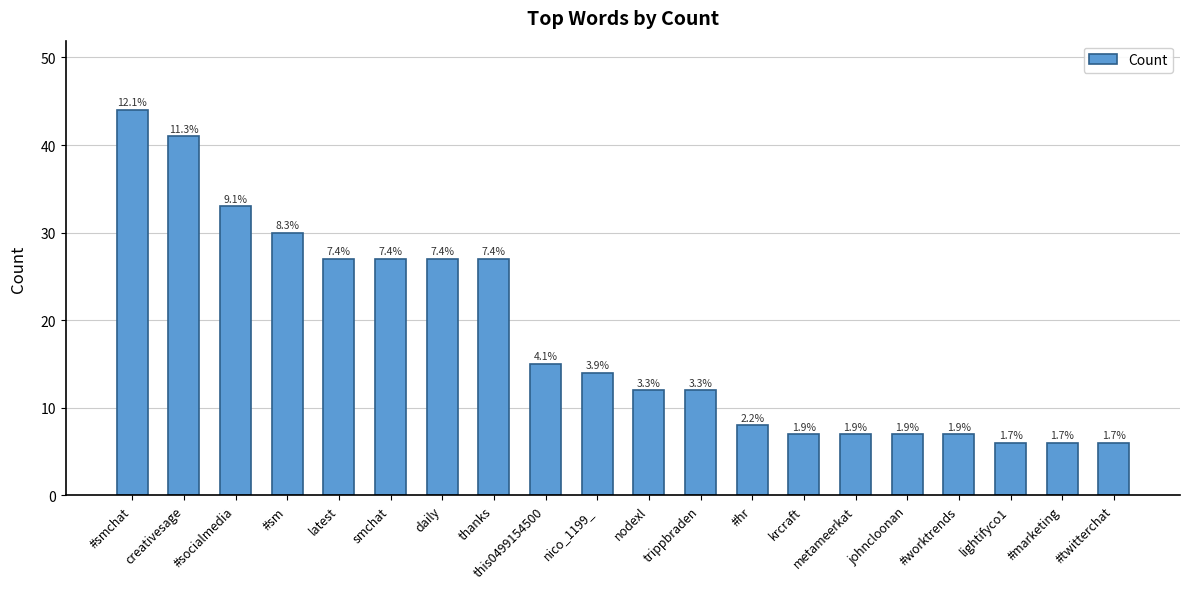

What is the average value?

18